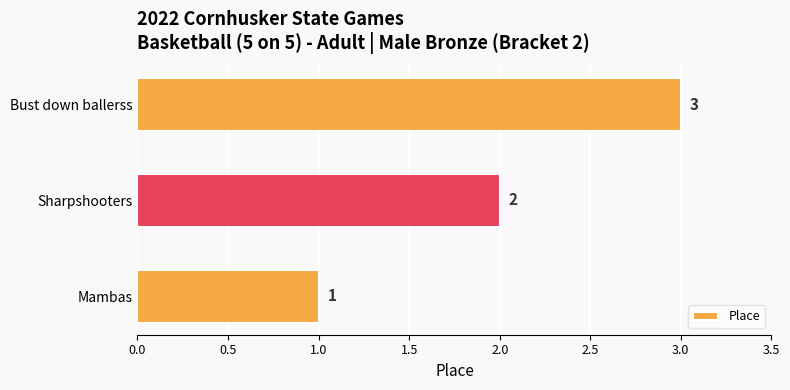

Count the values in the range 1 to 3.

3